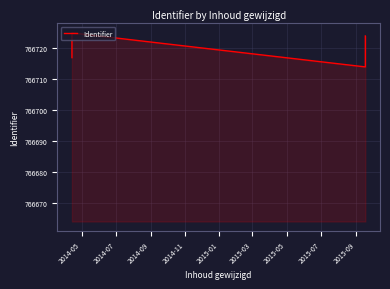

The value at 2015-03 is 1008400. True or false?

False